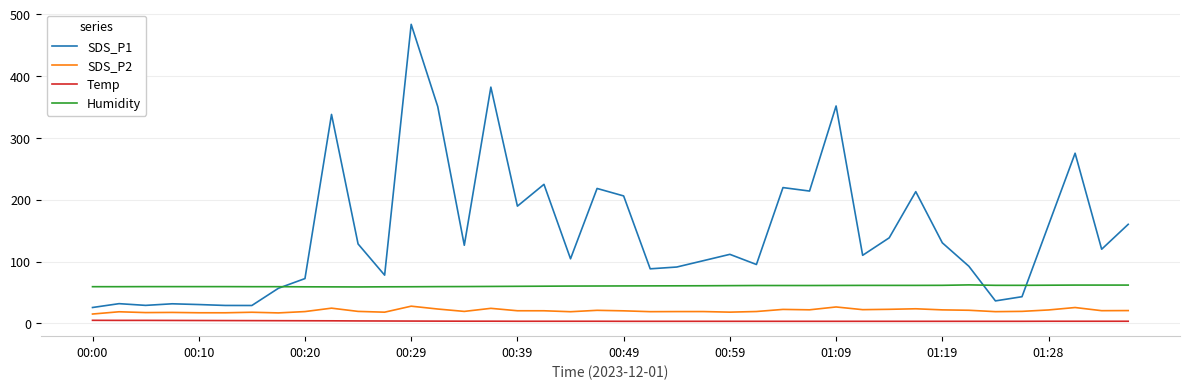

Rank the series by their maximum value, from highest to lowest.

SDS_P1, Humidity, SDS_P2, Temp